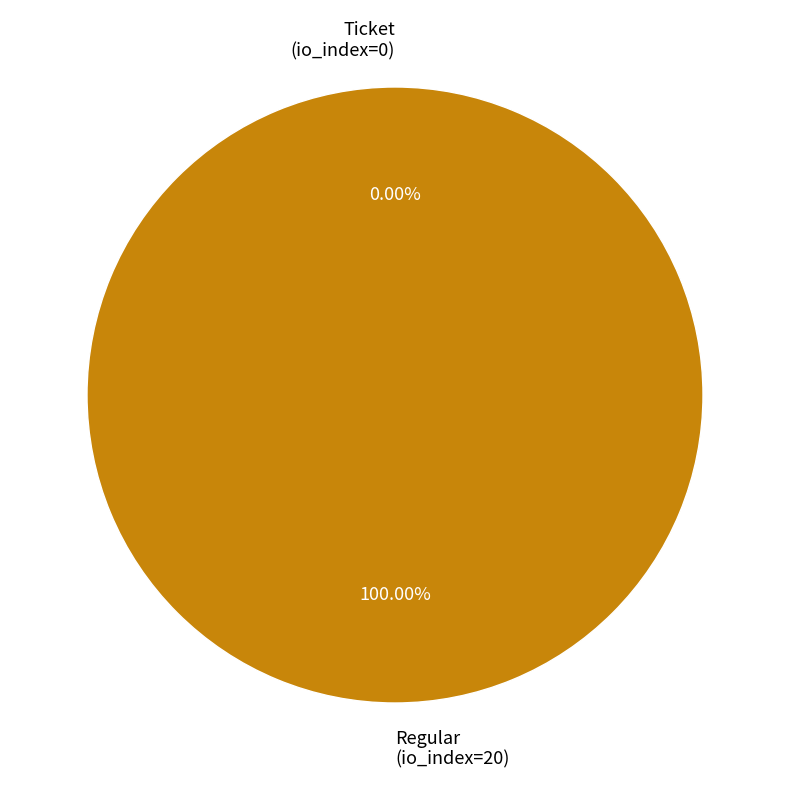

What percentage is the Regular
(io_index=20) slice, to the nearest percent?

100%